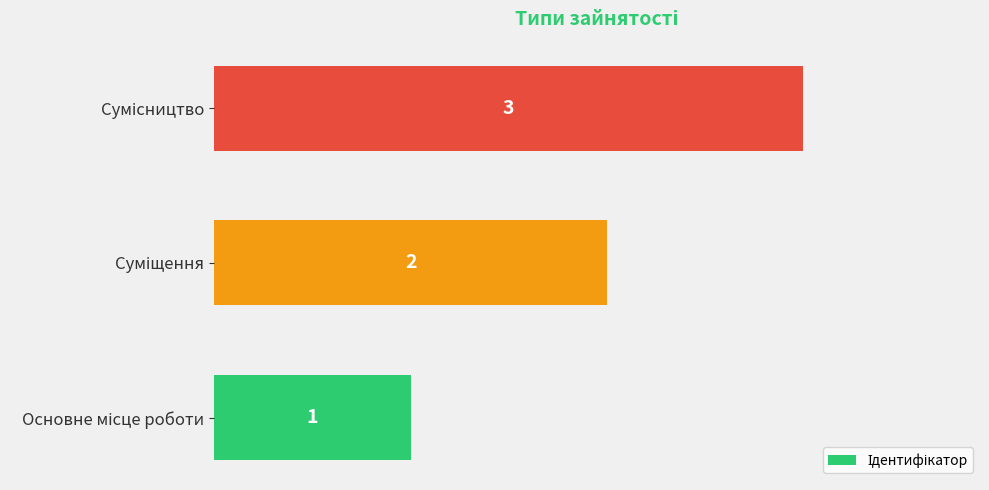

Count the values in the range 1 to 3.

3